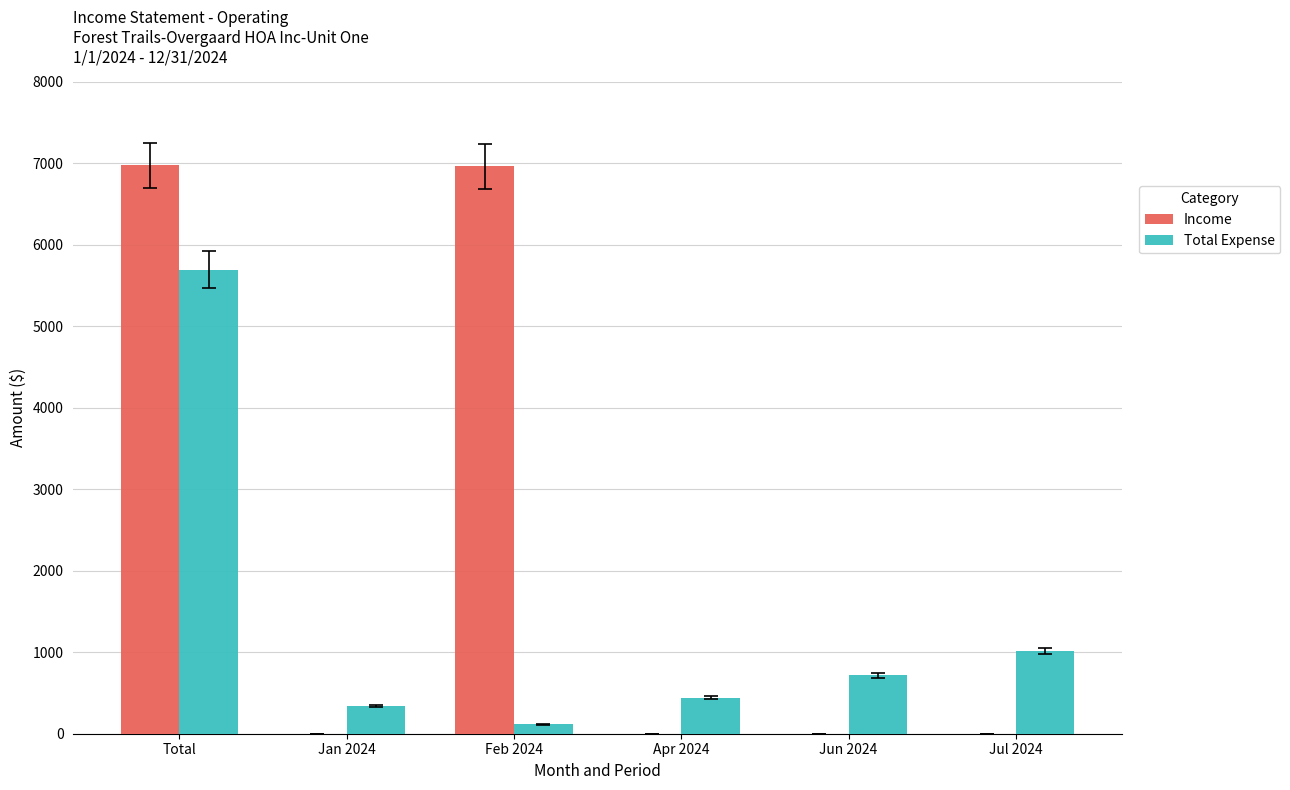

The value of Income at Jun 2024 is 1.0. True or false?

True